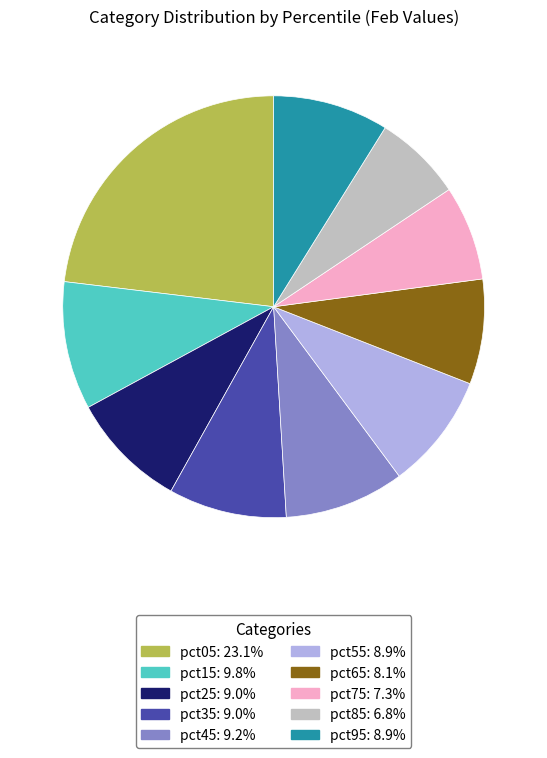

Approximately how many times larger is the value at pct55 compared to pct65?

1.1